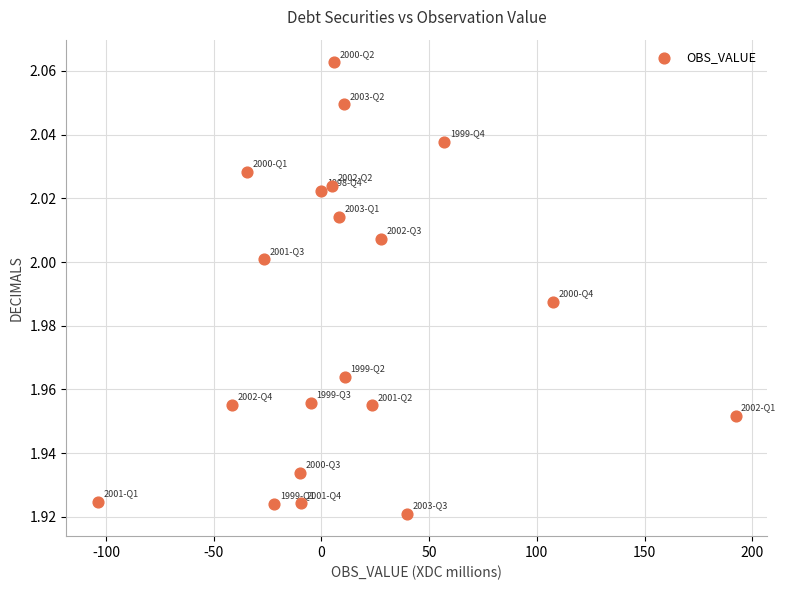

What is the range of X values (max minus min)?

295.8